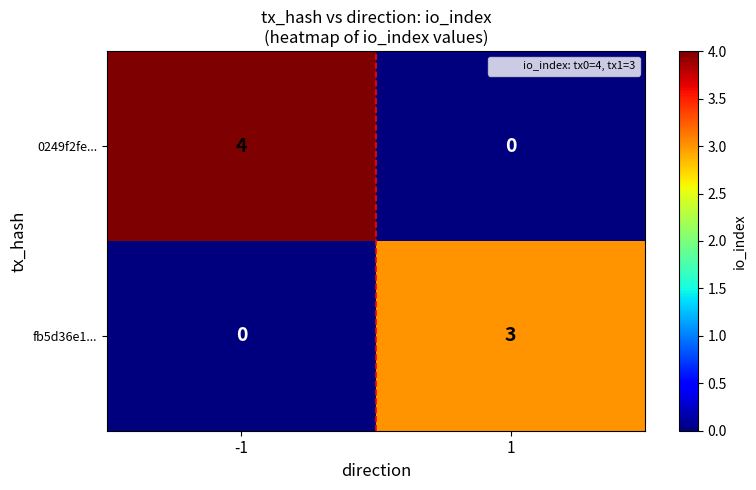

What is the total value across all series at -1?

4